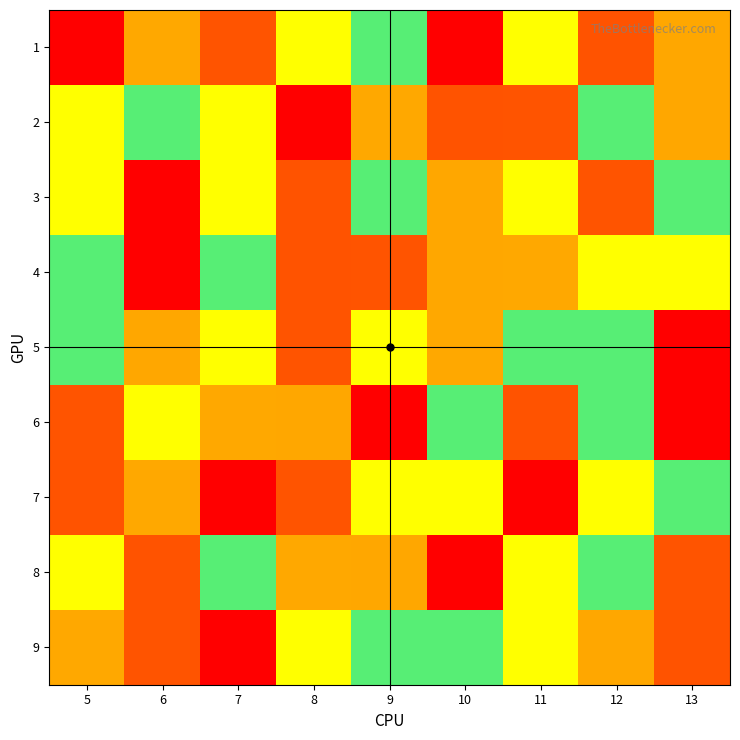

What is the total value across all series at 11?

42